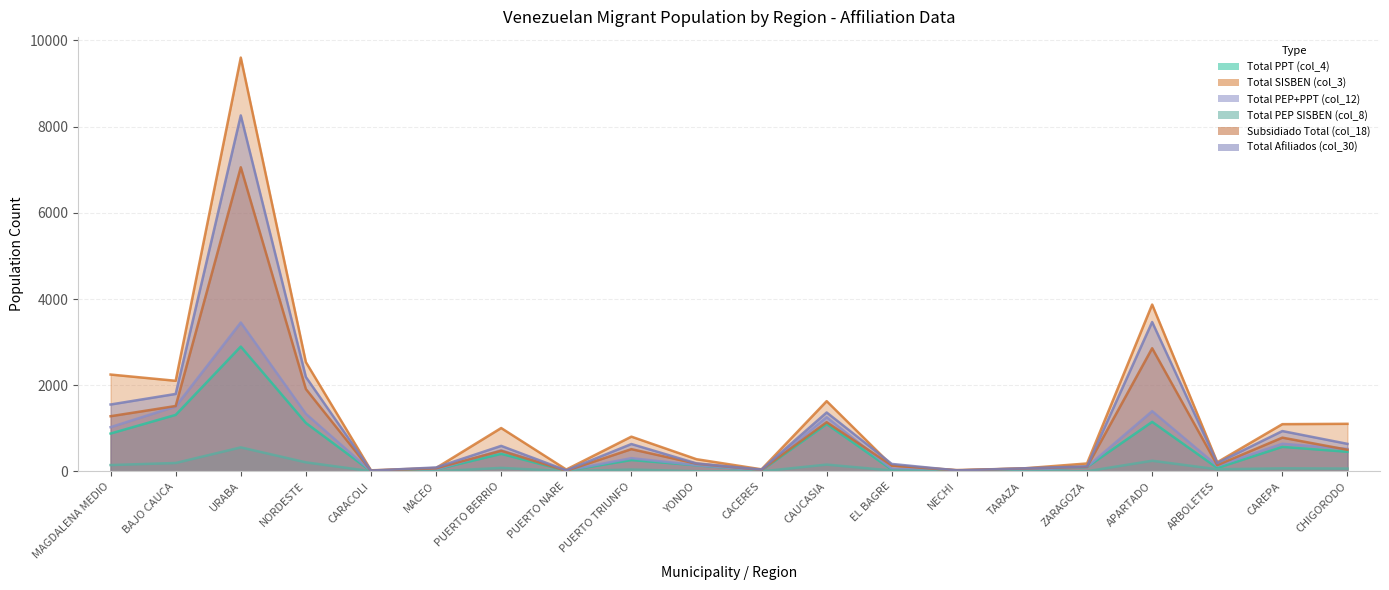

Where is the first local maximum for Total PEP+PPT (col_12)?

URABA